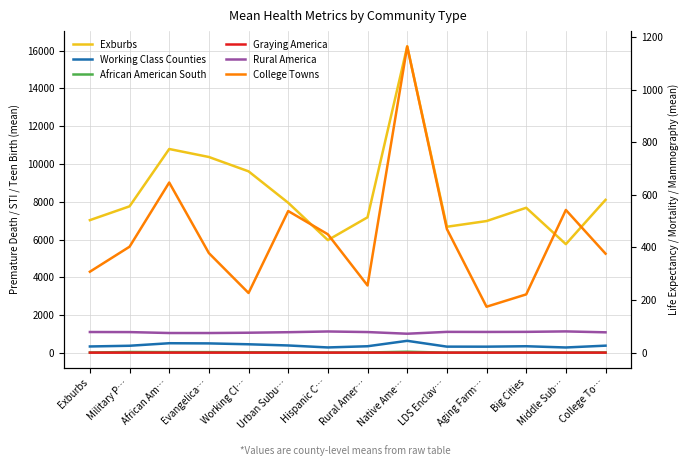

What are all the series names shown in the legend?

Exburbs, Working Class Counties, African American South, Graying America, Rural America, College Towns